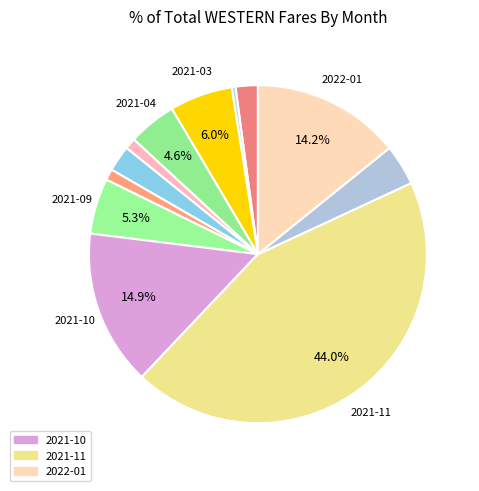

How many segments does this pie chart have?

12